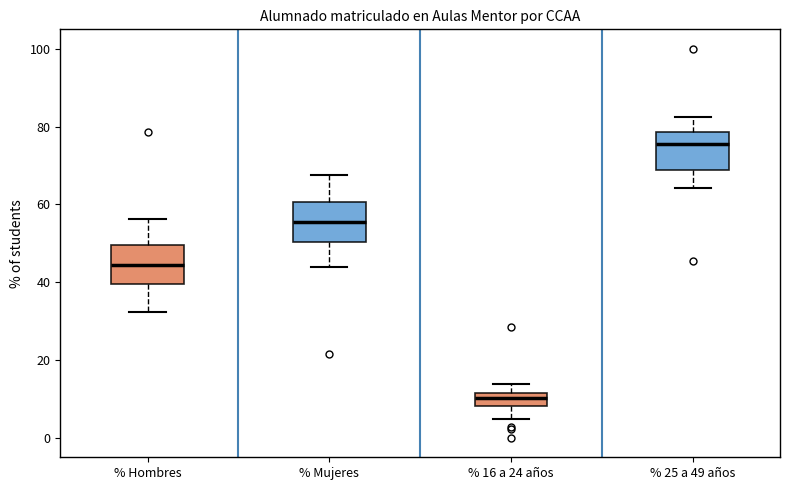

Reading left to right, read every box against the y-axis: the position of its median line, the range the box covers, and the ends of its whiskers. The values are not printed on the chart, so give them approximately, as read against the axis.

% Hombres: median 44, box 40 to 50, whiskers 32 to 56
% Mujeres: median 56, box 50 to 60, whiskers 44 to 68
% 16 a 24 años: median 10, box 8 to 12, whiskers 4 to 14
% 25 a 49 años: median 76, box 68 to 78, whiskers 64 to 82